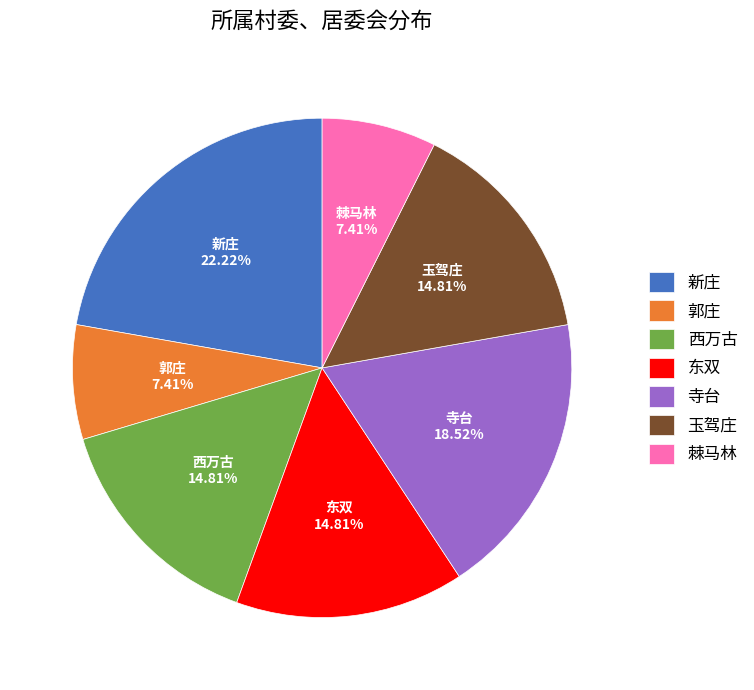

To the nearest percent, what is the difference between the 郭庄 and 东双 slice percentages?

7%